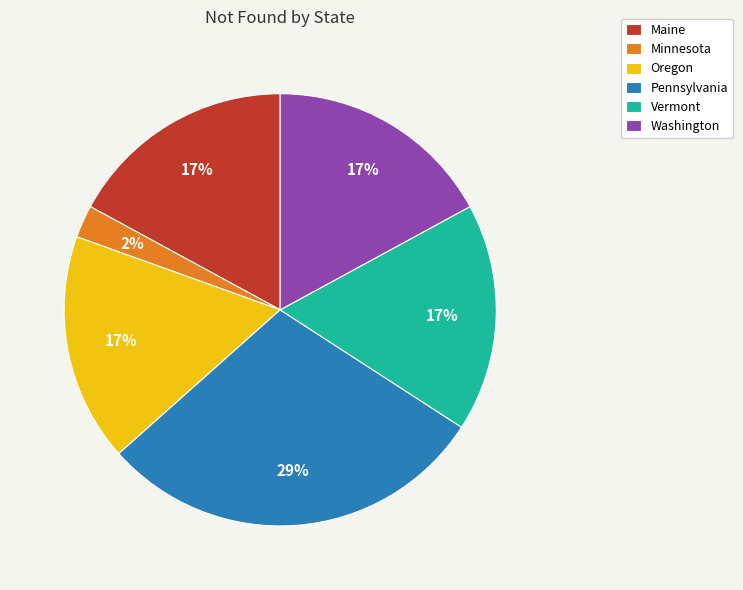

Which category has the biggest portion of the pie?

Pennsylvania